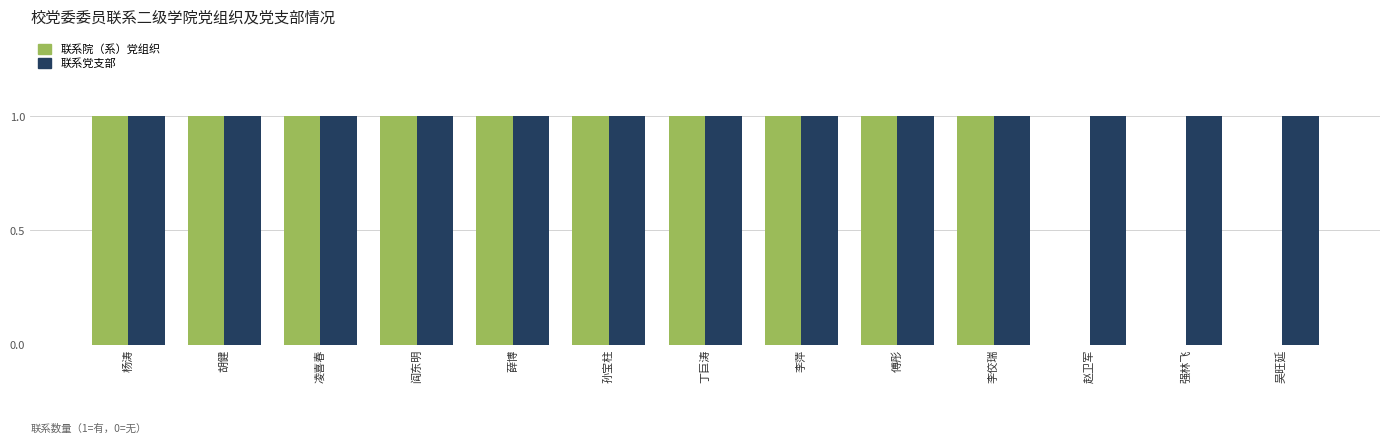

Reading right to left, list all the values displayed in this chart.

联系院（系）党组织: 0	0	0	1	1	1	1	1	1	1	1	1	1
联系党支部: 1	1	1	1	1	1	1	1	1	1	1	1	1